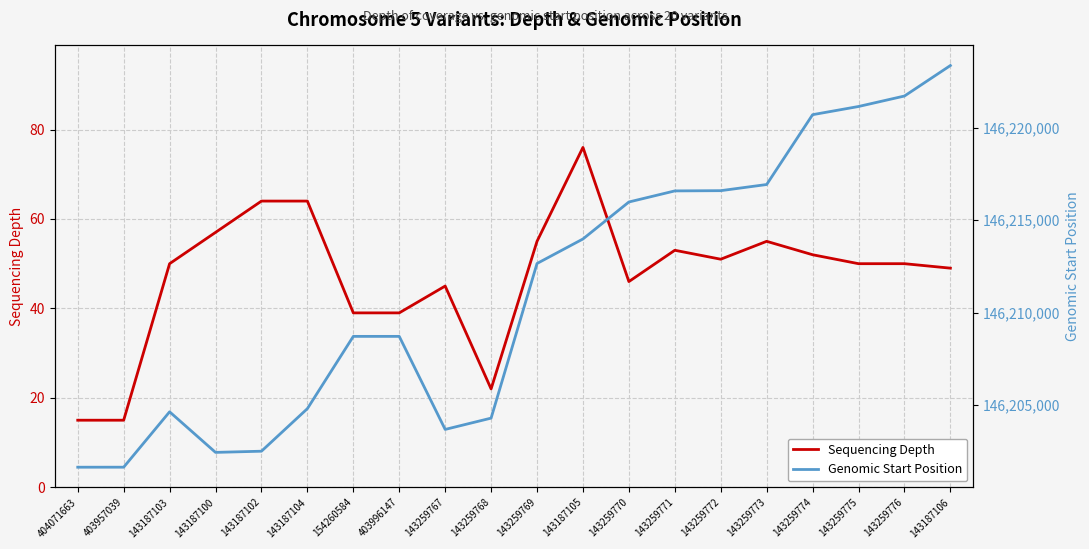

Which series has the largest total across all categories?

Genomic Start Position